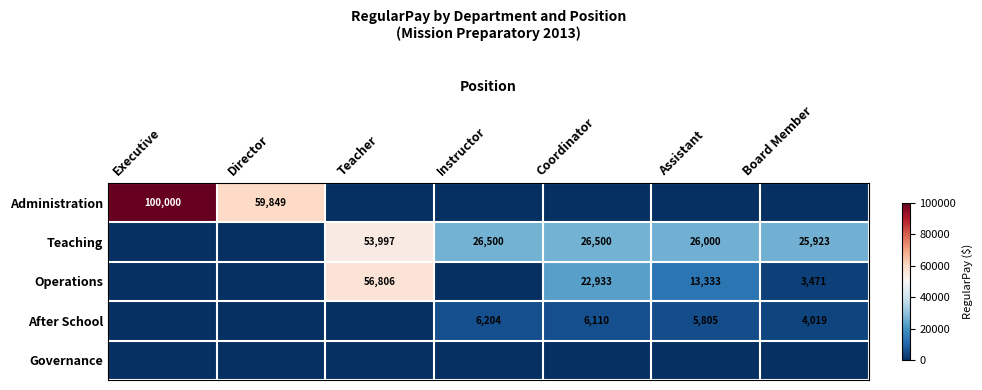

What is the difference between the After School values at Assistant and Board Member?

1786